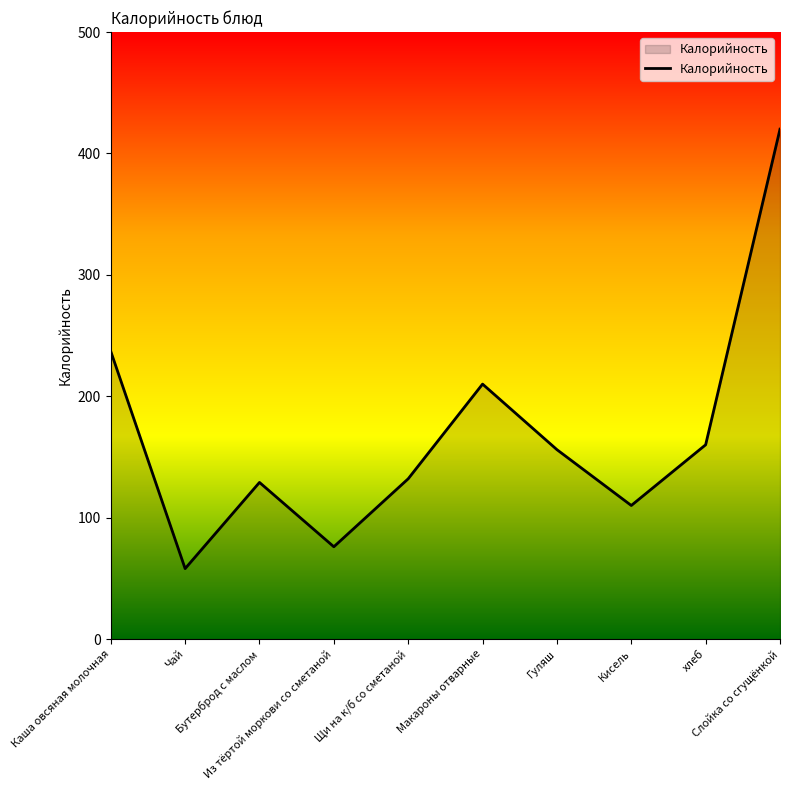

What is the difference between the second highest and second lowest values?

161